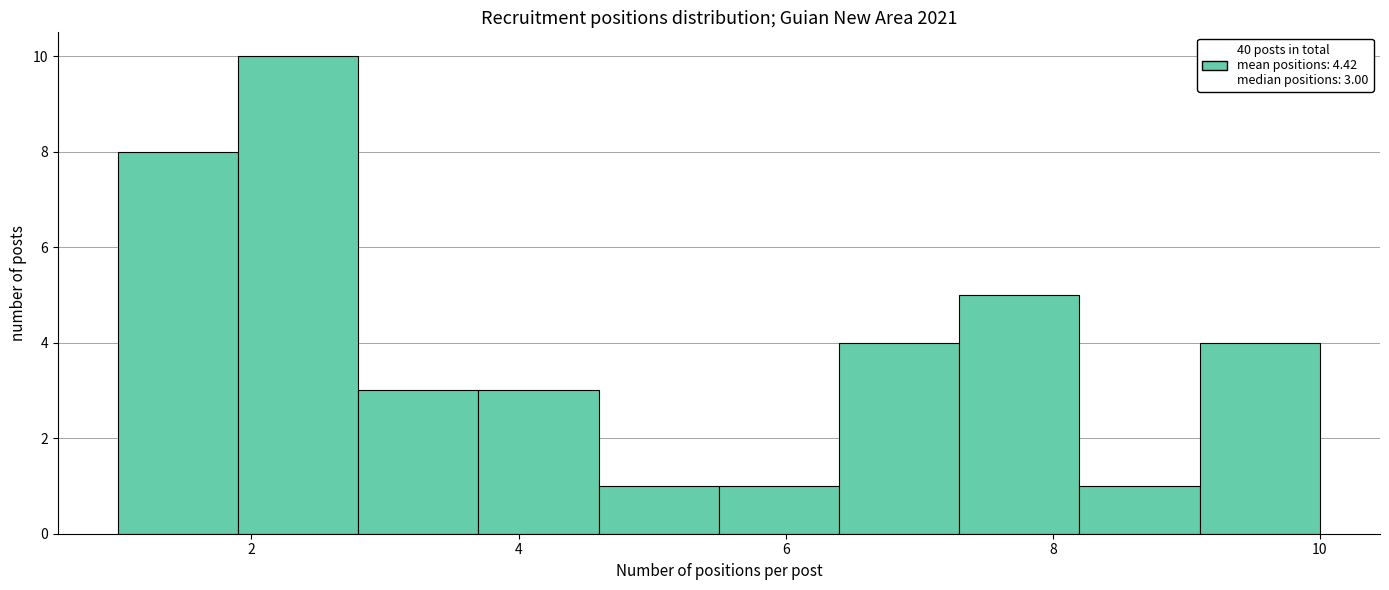

Which range on the x-axis has the tallest bar?

1.9 to 2.8